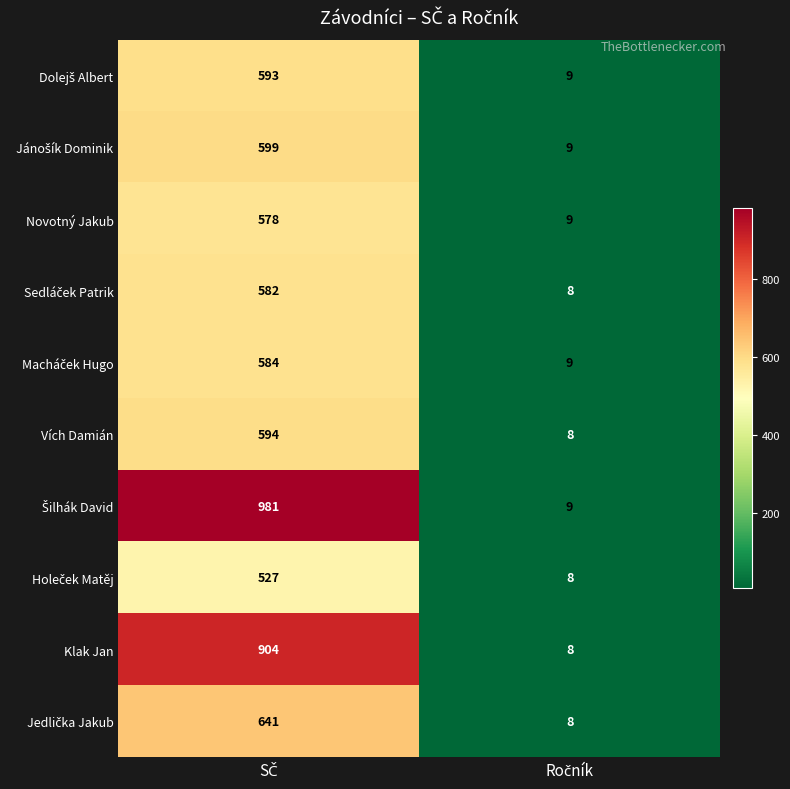

What is the maximum value shown in the chart?

981